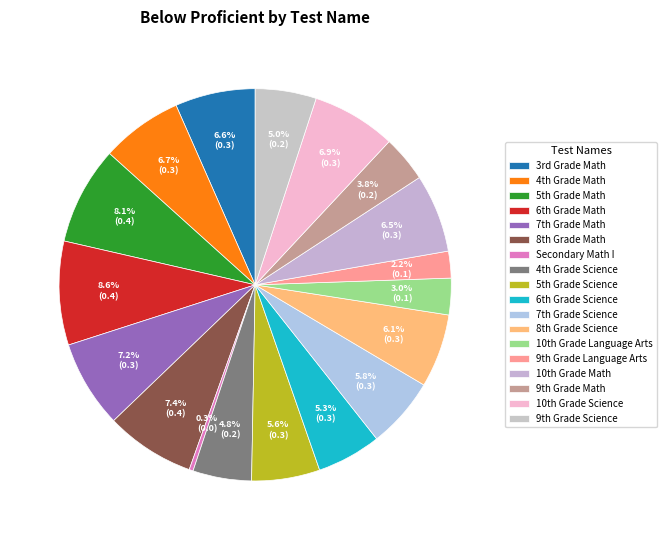

Which slice is the smallest?

Secondary Math I